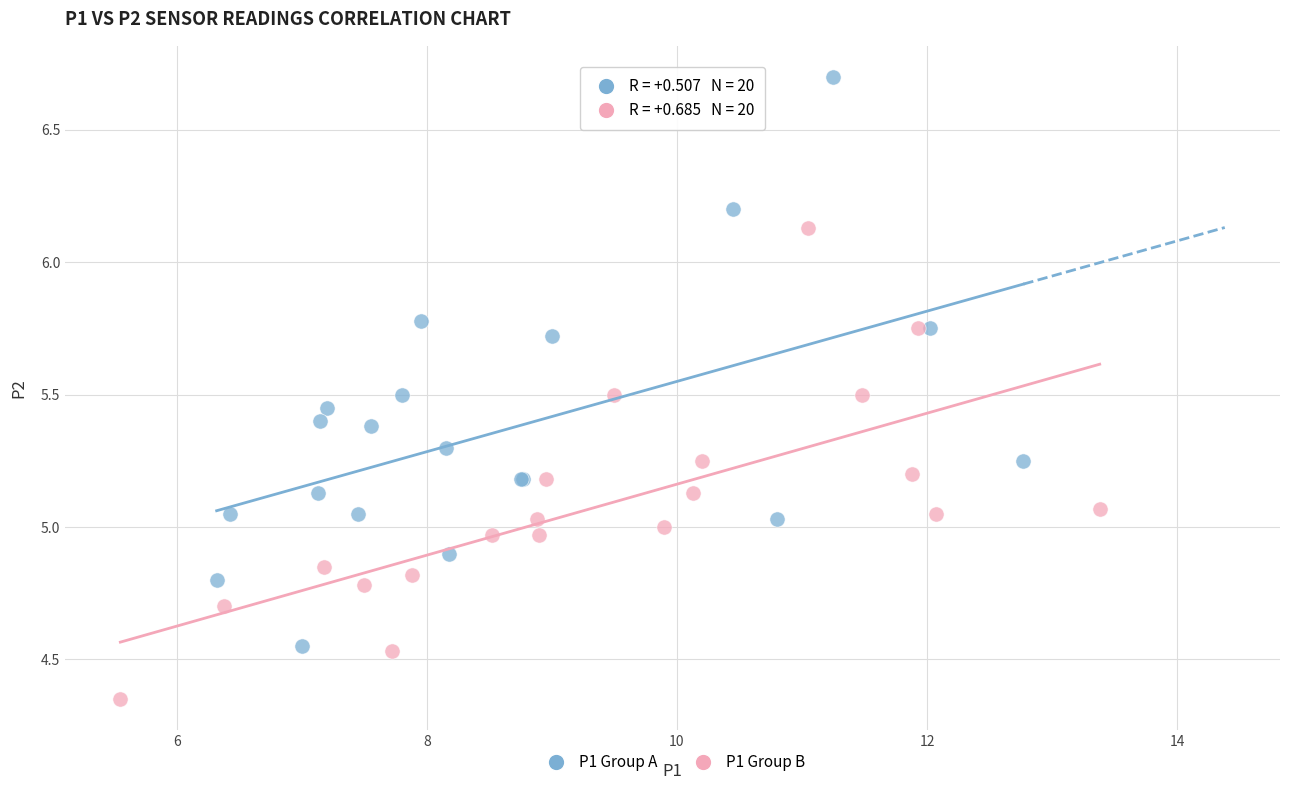

Which series has the largest Y range (max minus min)?

P1 Group A